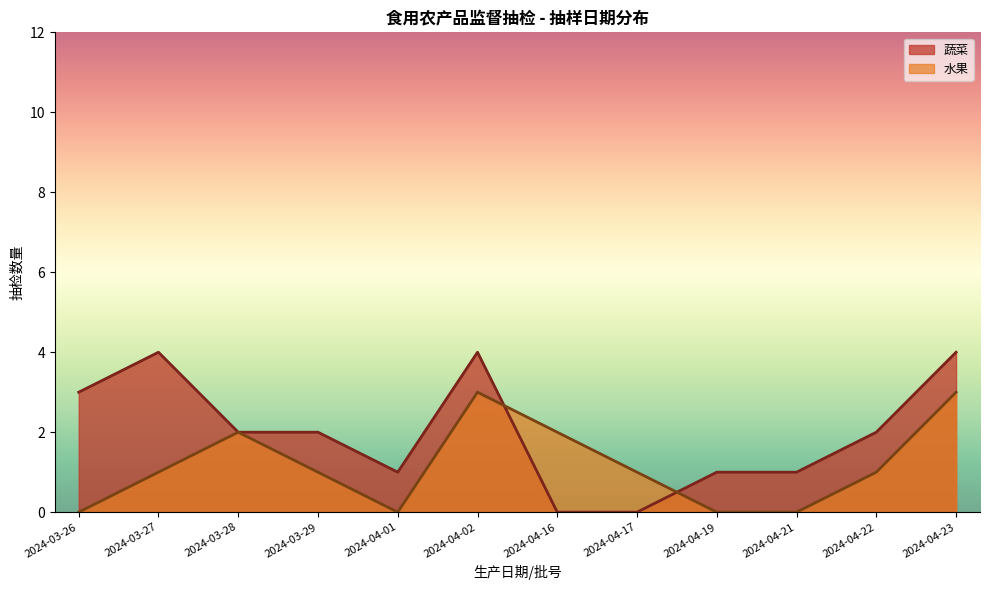

Rank the series by their maximum value, from highest to lowest.

蔬菜, 水果